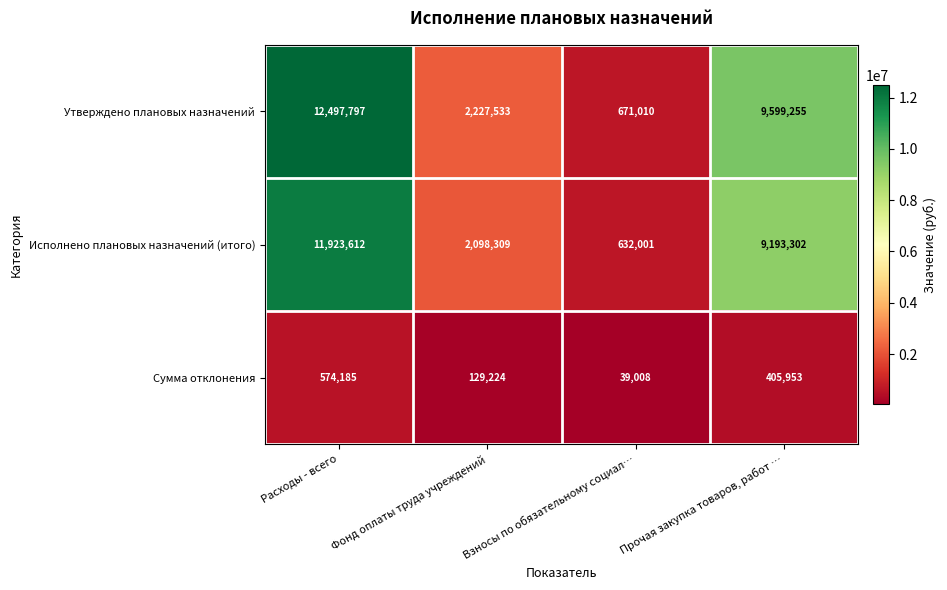

Which series changed the most between Взносы по обязательному социал… and Прочая закупка товаров, работ …?

Утверждено плановых назначений